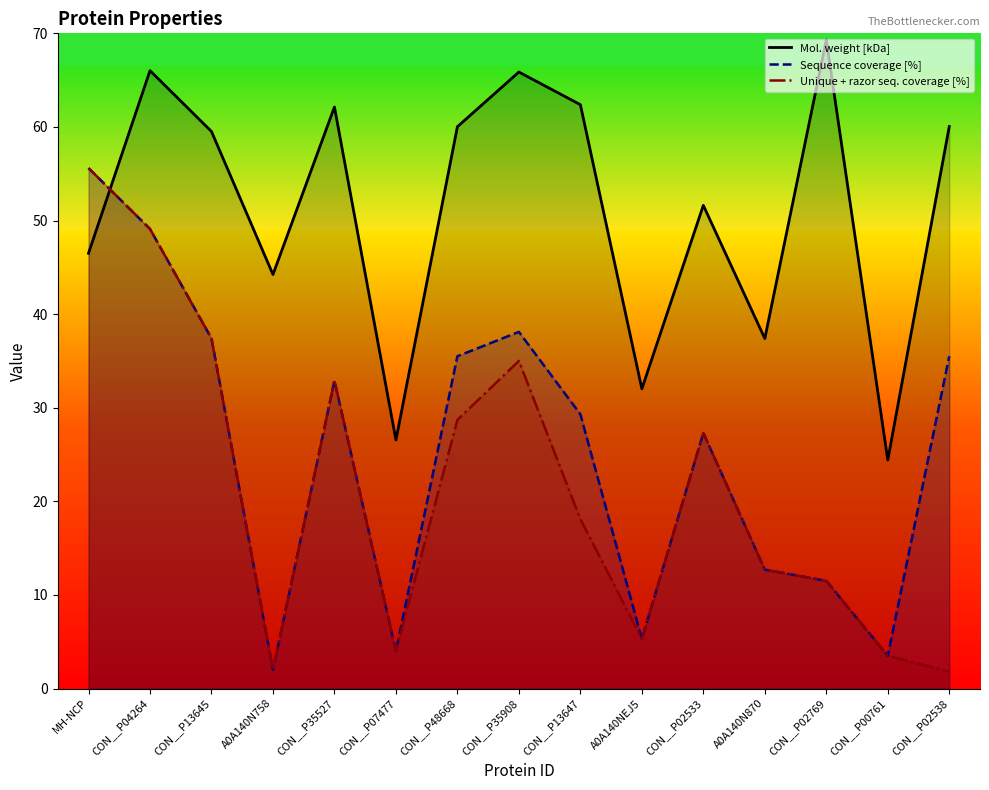

Does the chart have visible grid lines?

No